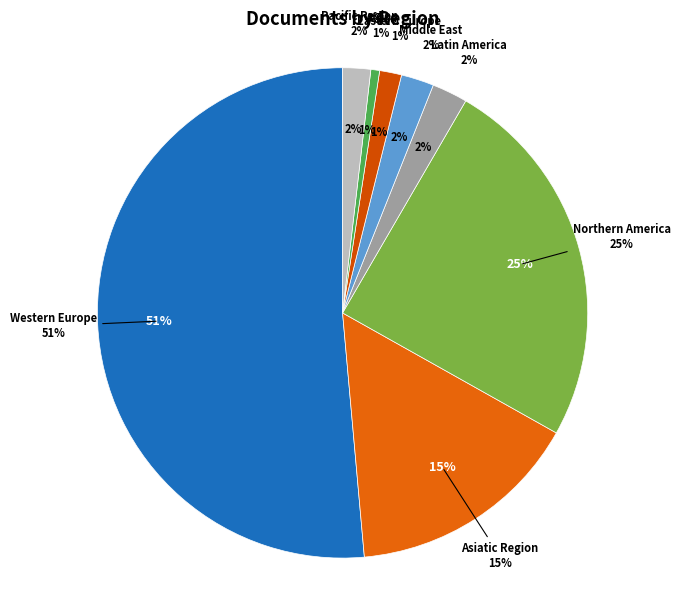

Between Northern America and Middle East, which is larger?

Northern America